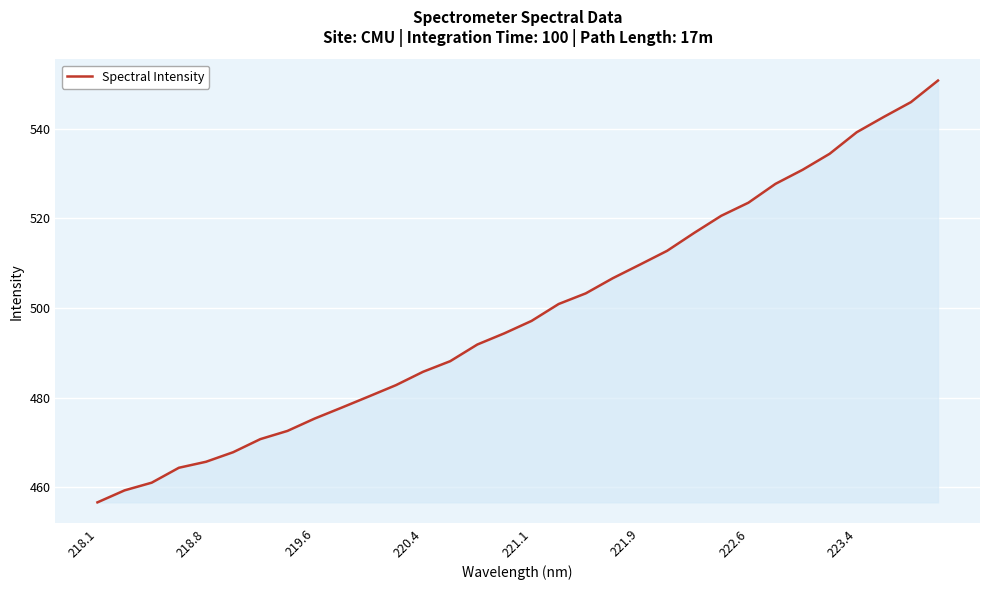

What is the difference between the maximum and minimum values?

94.2